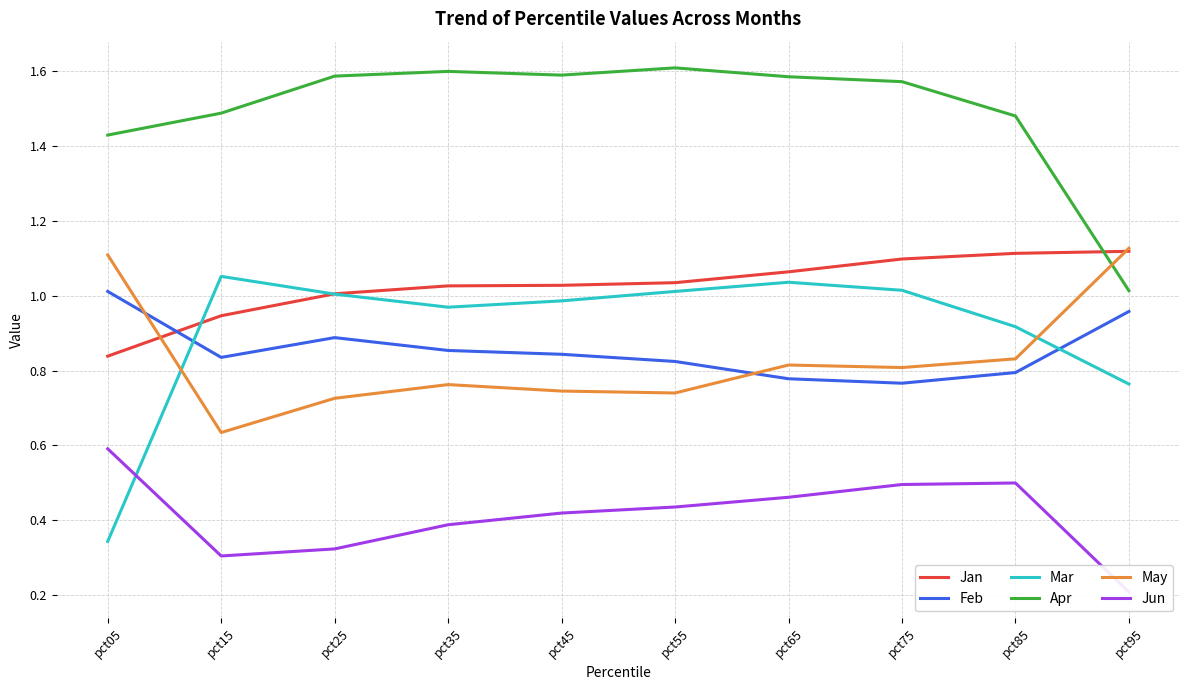

Which label corresponds to the smallest value in the chart?

pct95